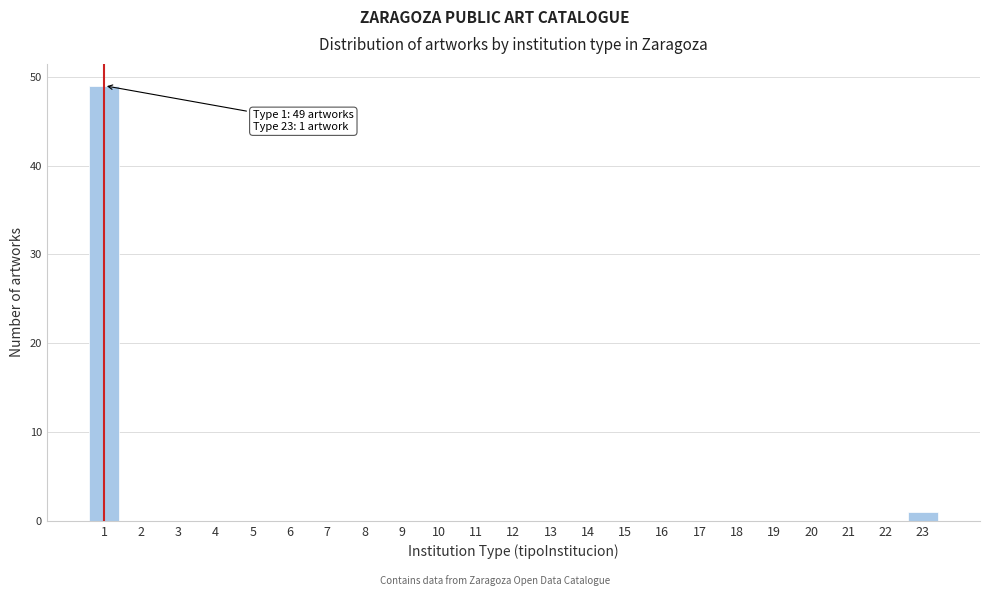

Reading right to left, transcribe all the data shown in this chart.

23=1	22=0	21=0	20=0	19=0	18=0	17=0	16=0	15=0	14=0	13=0	12=0	11=0	10=0	9=0	8=0	7=0	6=0	5=0	4=0	3=0	2=0	1=49